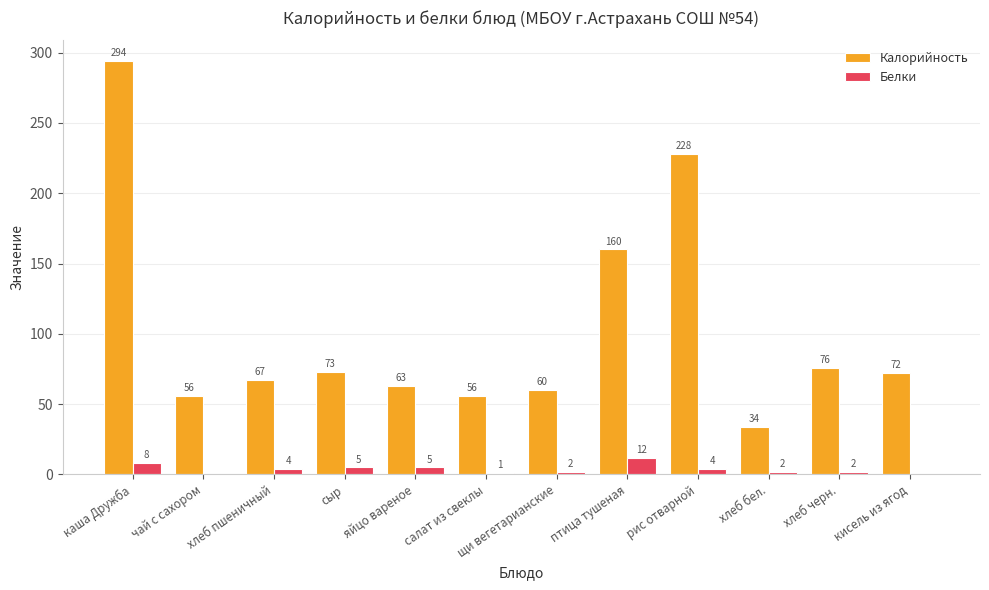

Which category has the highest value in the Калорийность series?

каша Дружба